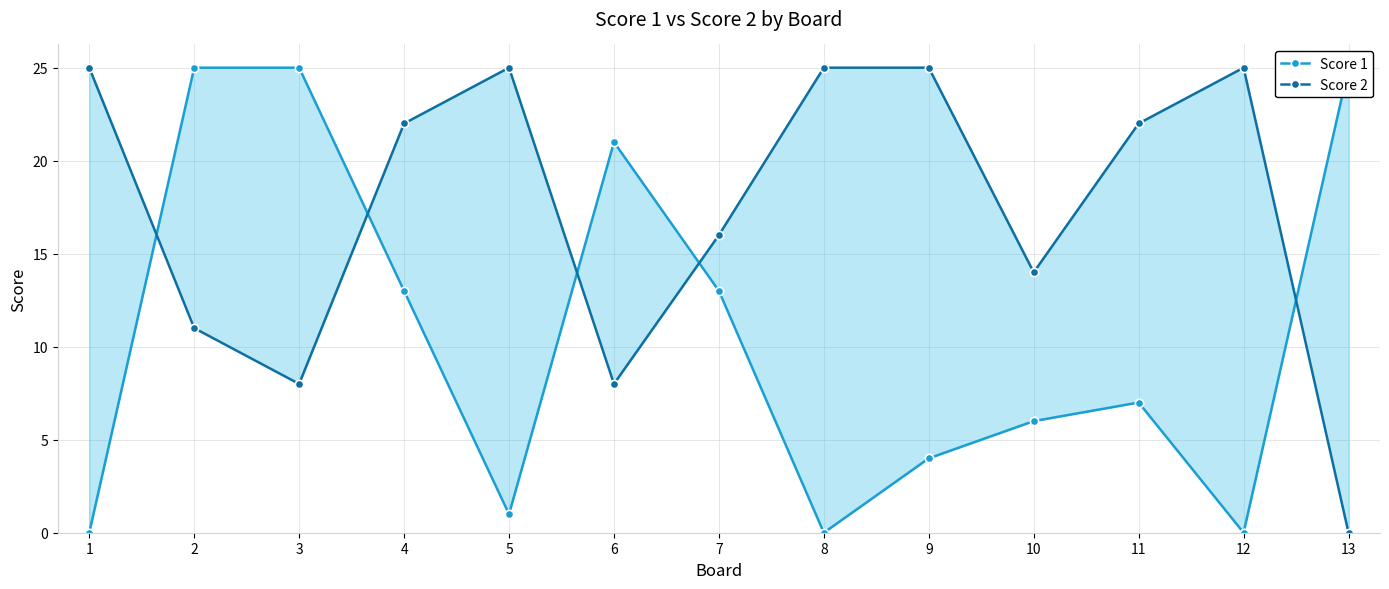

Is the value of Score 1 at 7 greater than the value of Score 2 at 1?

No